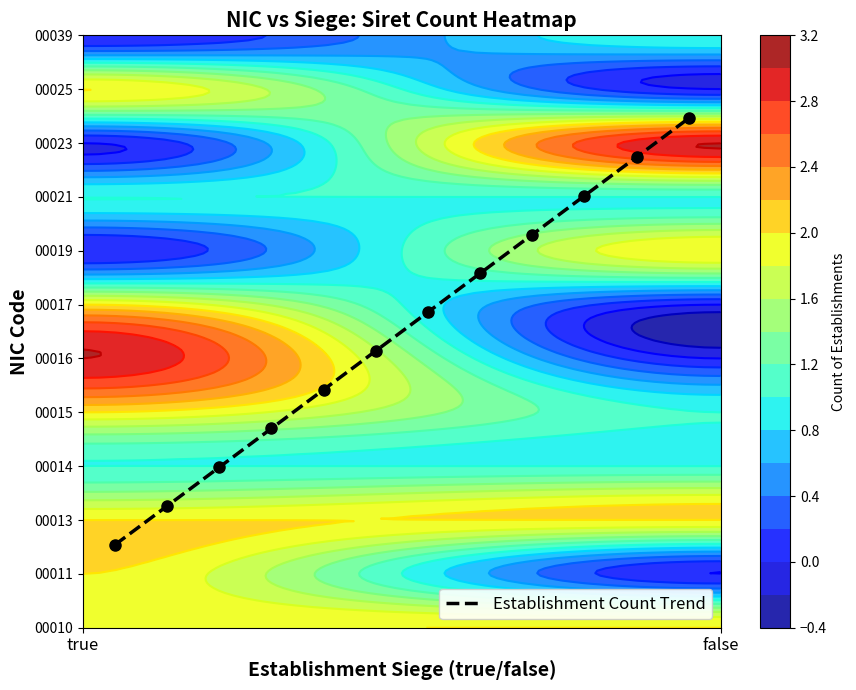

Count the number of data series in this chart.

1